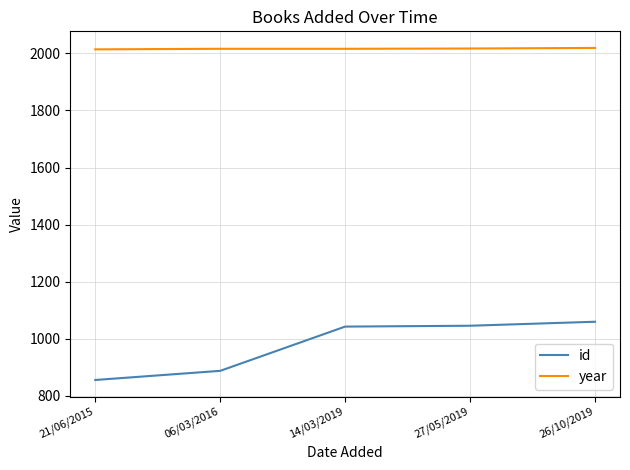

True or false: id and year intersect in this chart.

False